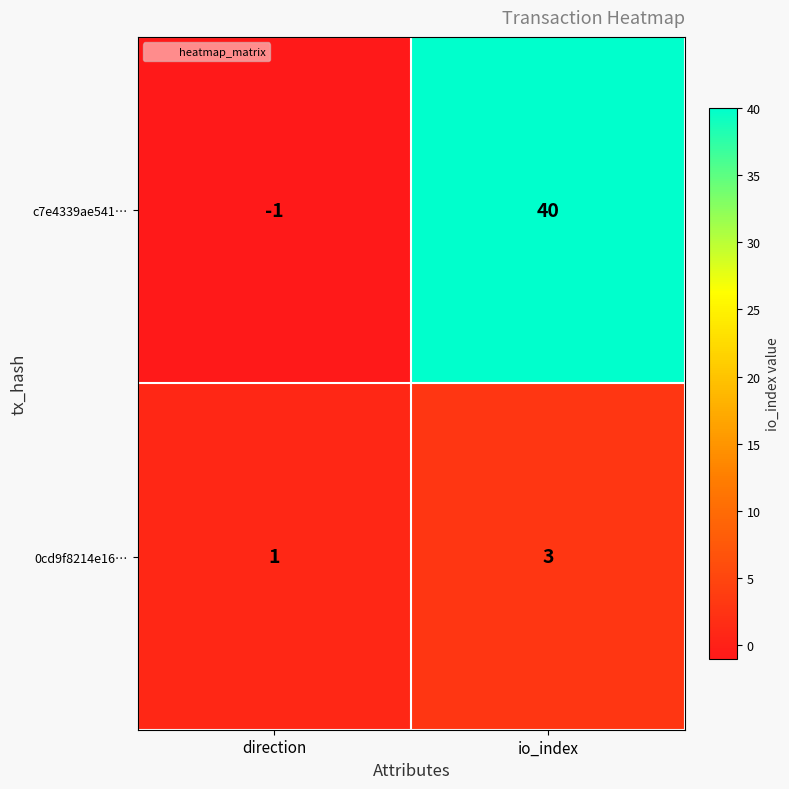

Which series has the largest range (max minus min)?

c7e4339ae541…